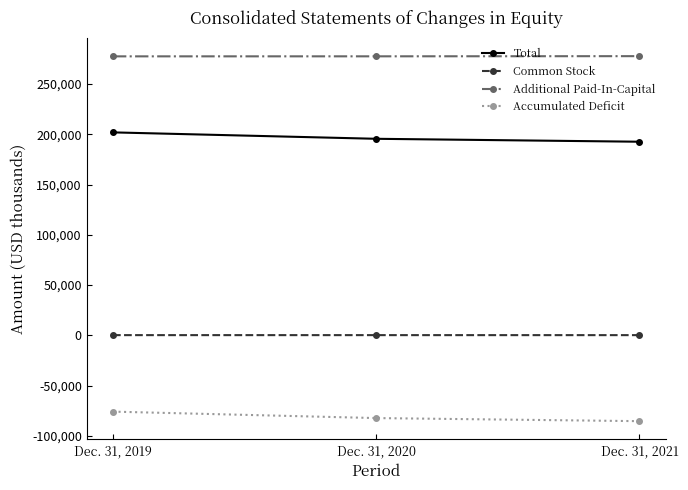

What is the total value across all series at Dec. 31, 2021?

385204